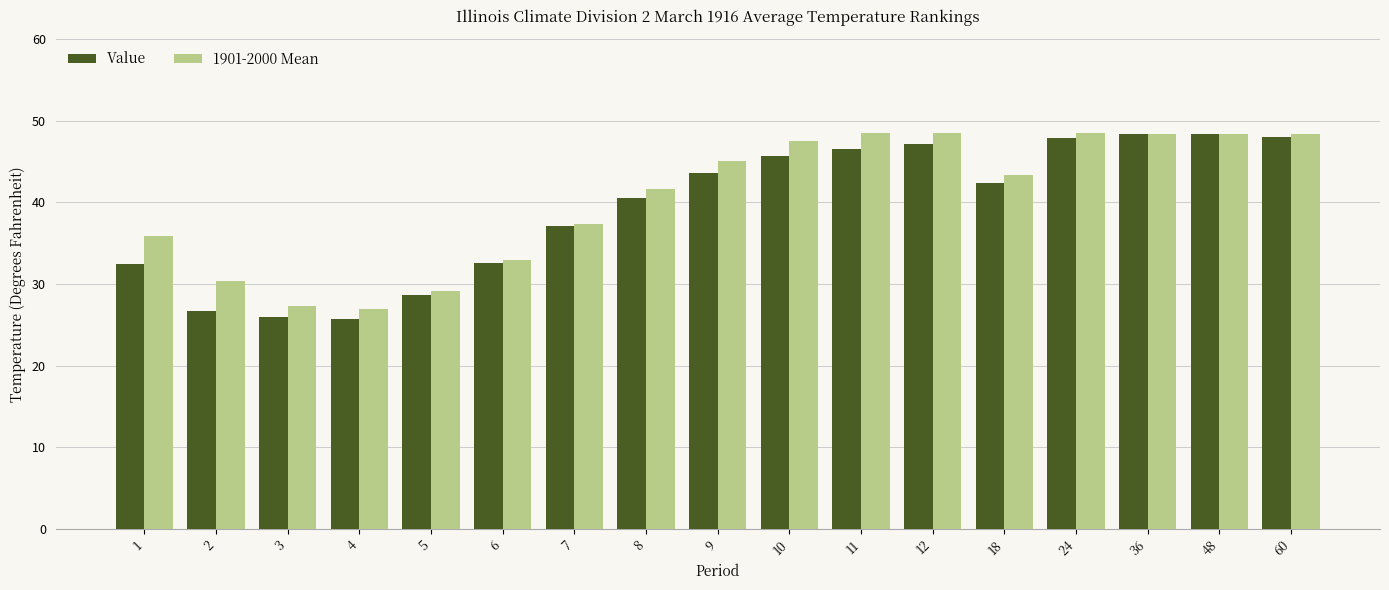

What are all the series names shown in the legend?

Value, 1901-2000 Mean